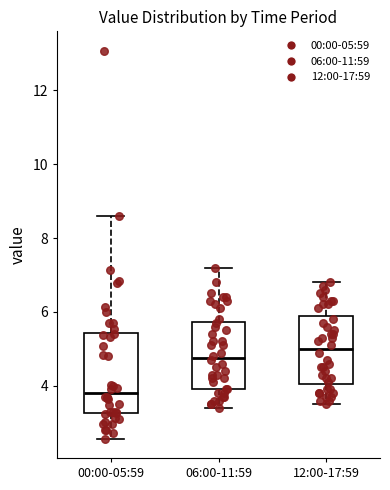

Reading left to right, transcribe this box plot: for each box, give where its median line is, the range the box spans, and where its two whiskers end, as read against the y-axis. The values are not printed on the chart, so give them approximately, as read against the axis.

00:00-05:59: median 3.8, box 3.2 to 5.4, whiskers 2.6 to 8.6
06:00-11:59: median 4.8, box 4.0 to 5.8, whiskers 3.4 to 7.2
12:00-17:59: median 5.0, box 4.0 to 5.8, whiskers 3.6 to 6.8